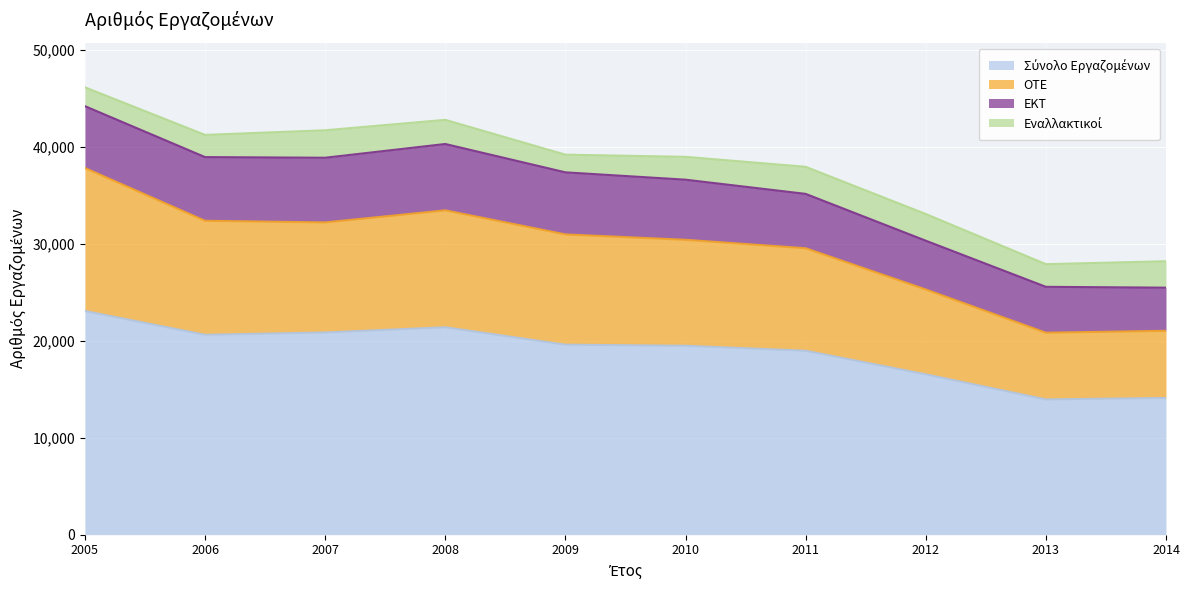

Where is ΟΤΕ nearest to the value 29318?

2011